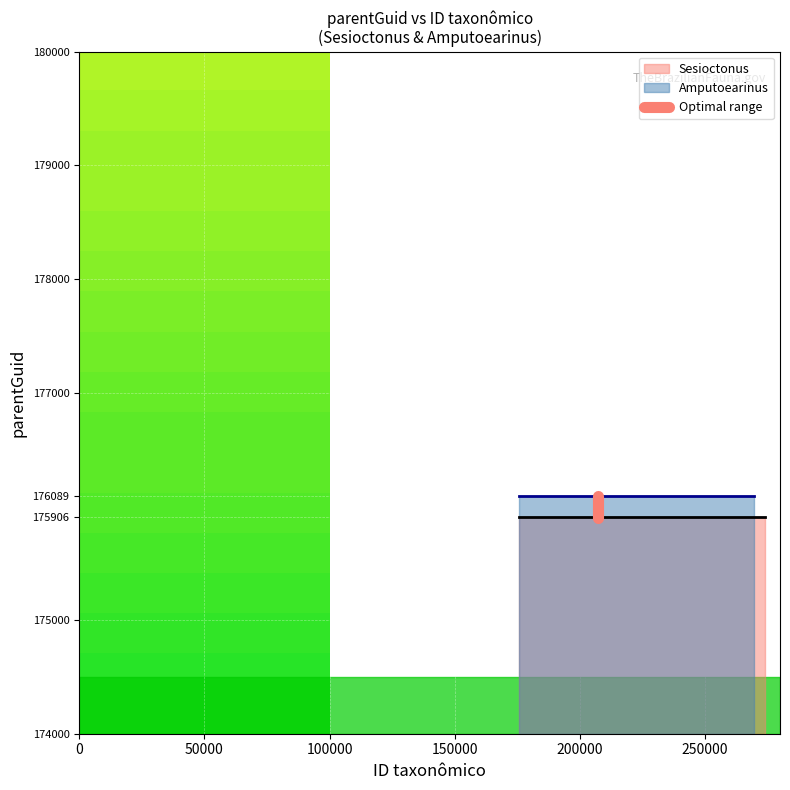

Which has a higher value, 50000 or 0?

50000